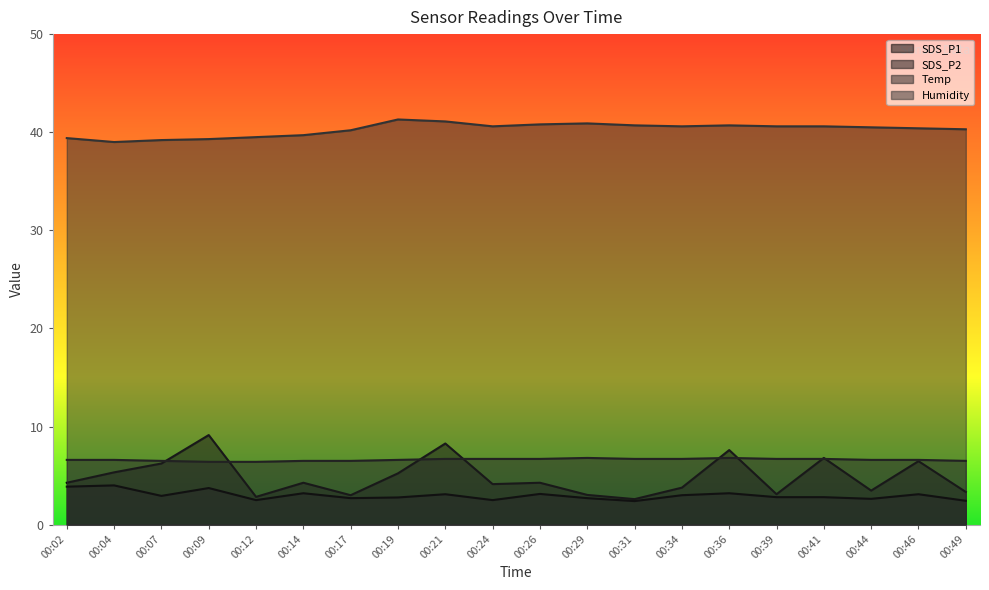

How many series are shown in this chart?

4